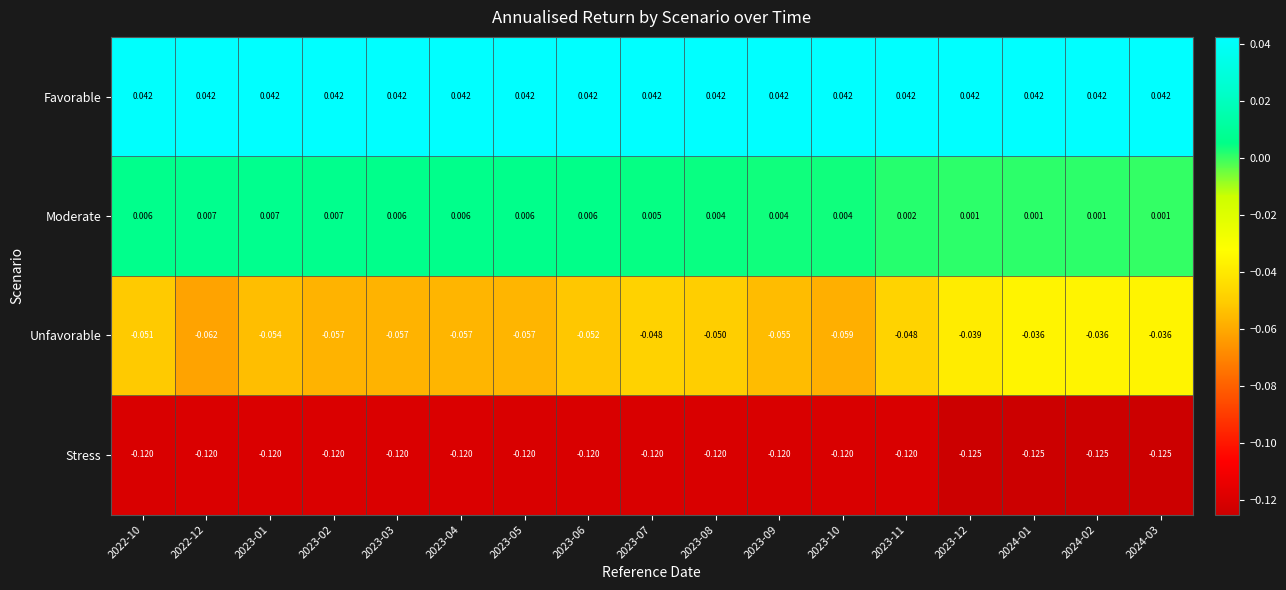

Count the number of categories in the chart.

17